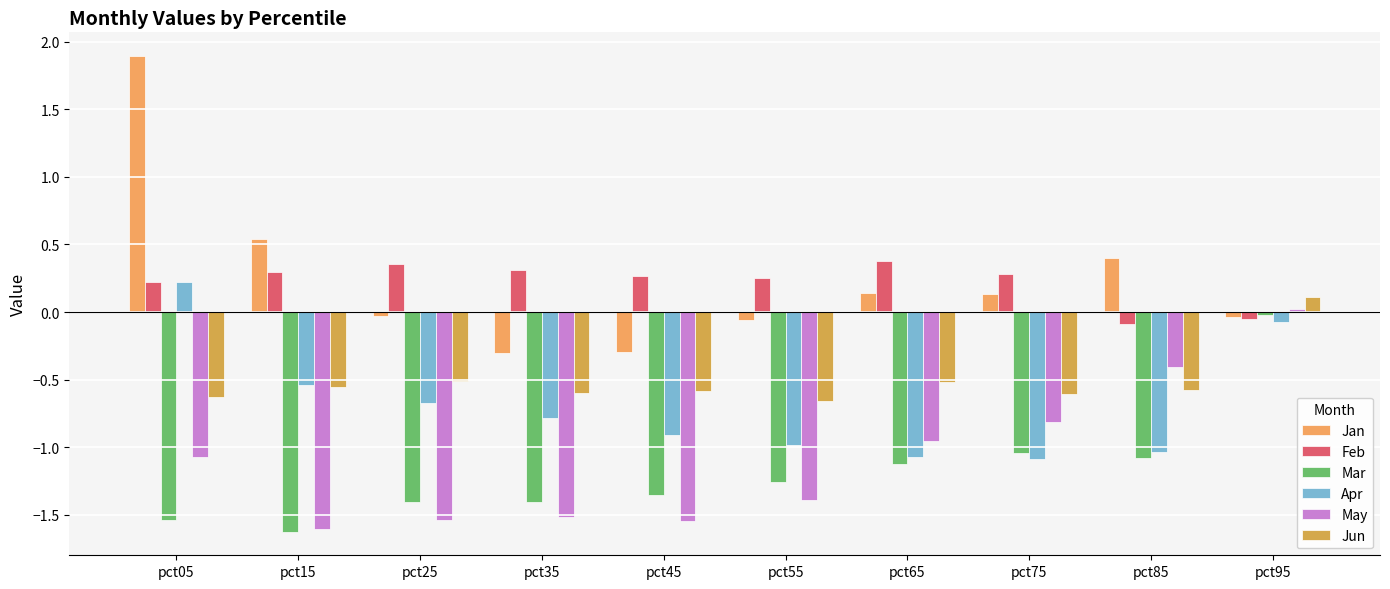

Does the chart contain stacked bars?

No